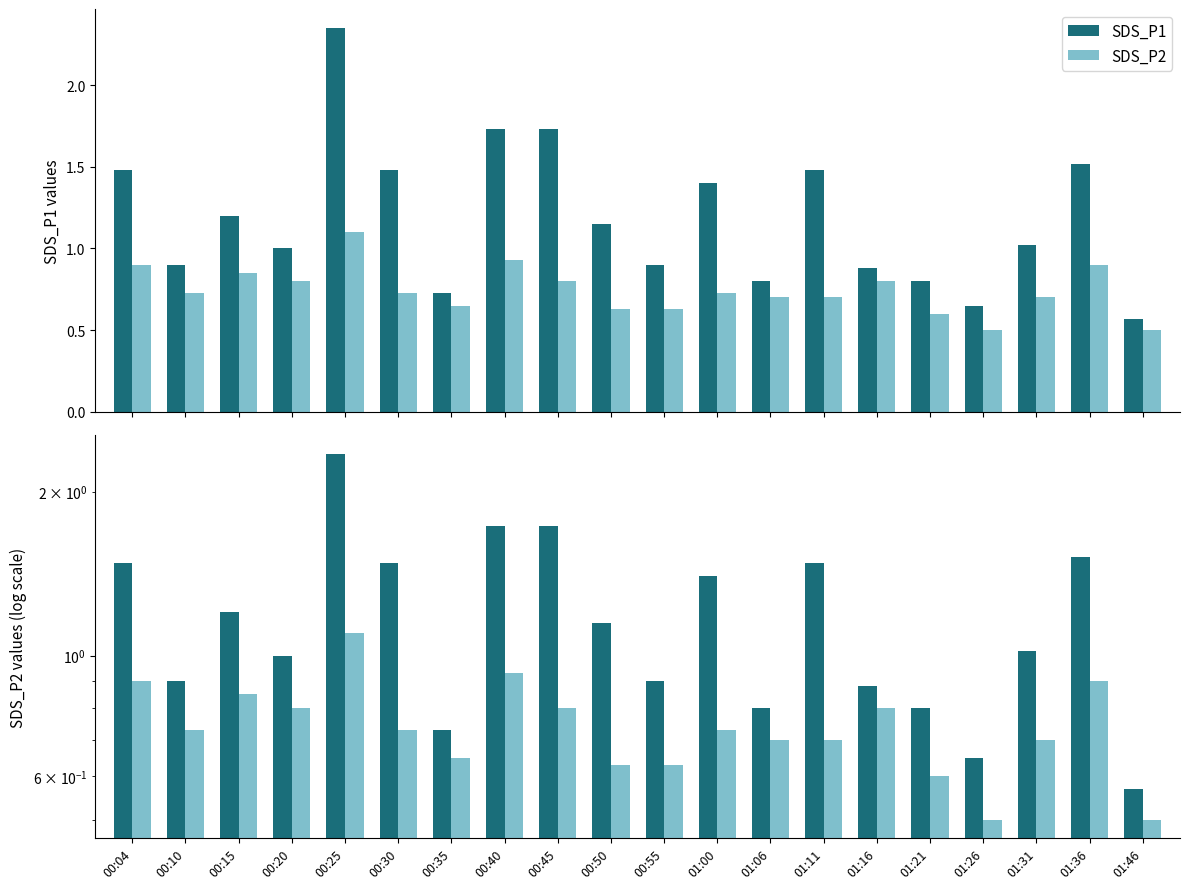

Reading right to left, list all the values displayed in this chart.

SDS_P1: 0.6	1.5	1.0	0.7	0.8	0.9	1.5	0.8	1.4	0.9	1.1	1.7	1.7	0.7	1.5	2.4	1.0	1.2	0.9	1.5
SDS_P2: 0.5	0.9	0.7	0.5	0.6	0.8	0.7	0.7	0.7	0.6	0.6	0.8	0.9	0.7	0.7	1.1	0.8	0.8	0.7	0.9